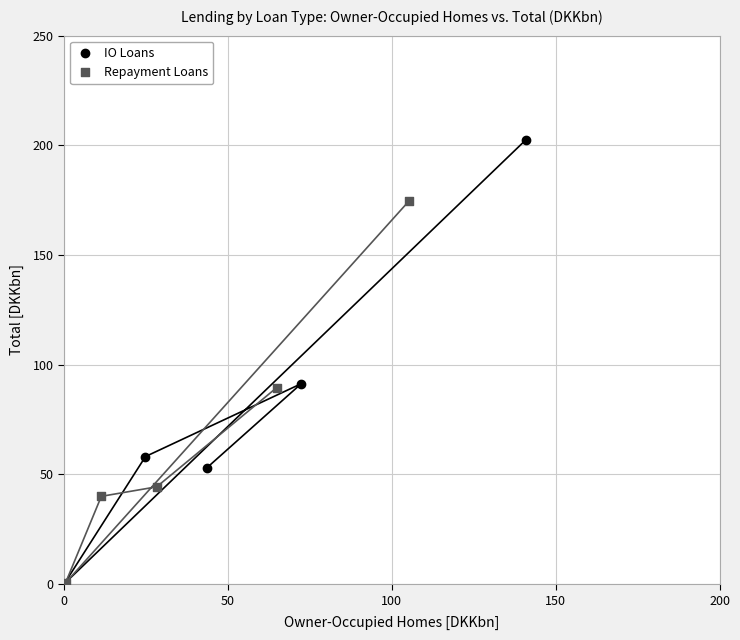

Which series has the largest Y range (max minus min)?

IO Loans